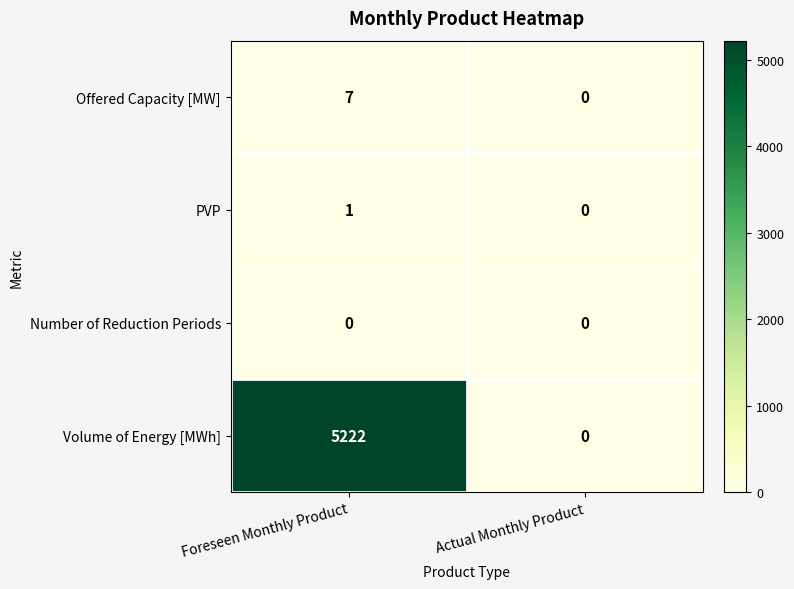

Reading left to right, list all the values displayed in this chart.

Offered Capacity [MW]: 7	0
PVP: 1	0
Number of Reduction Periods: 0	0
Volume of Energy [MWh]: 5222	0